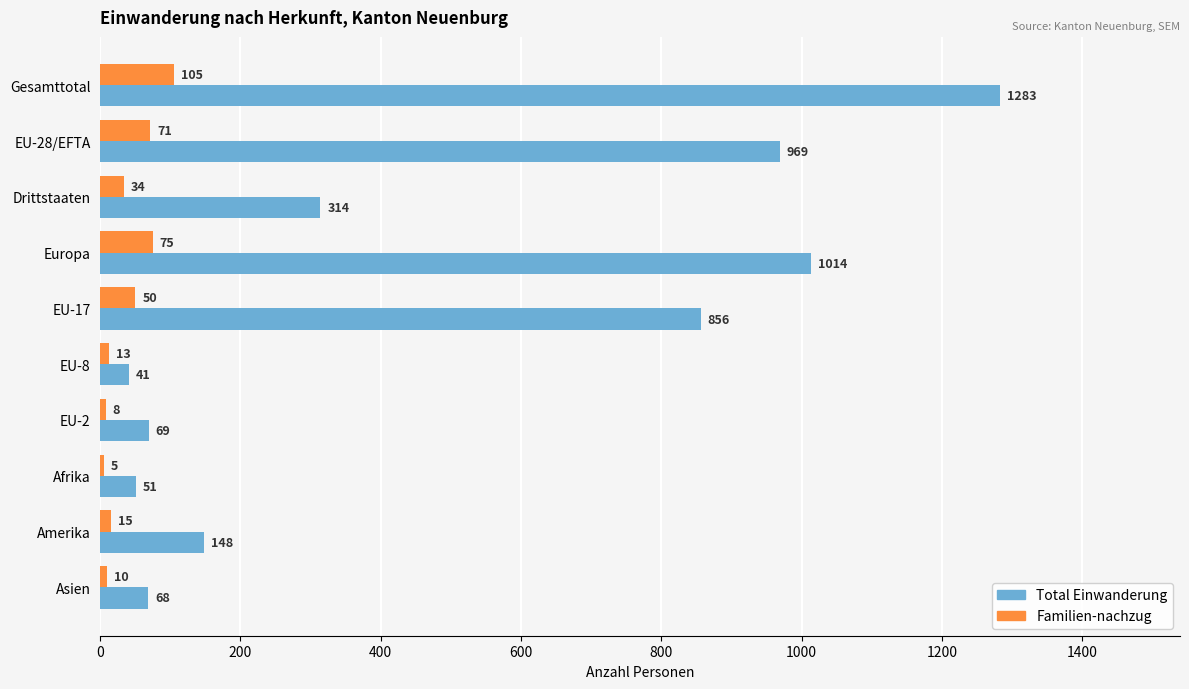

What value does the Total Einwanderung series have at EU-8, to the nearest 10?

40